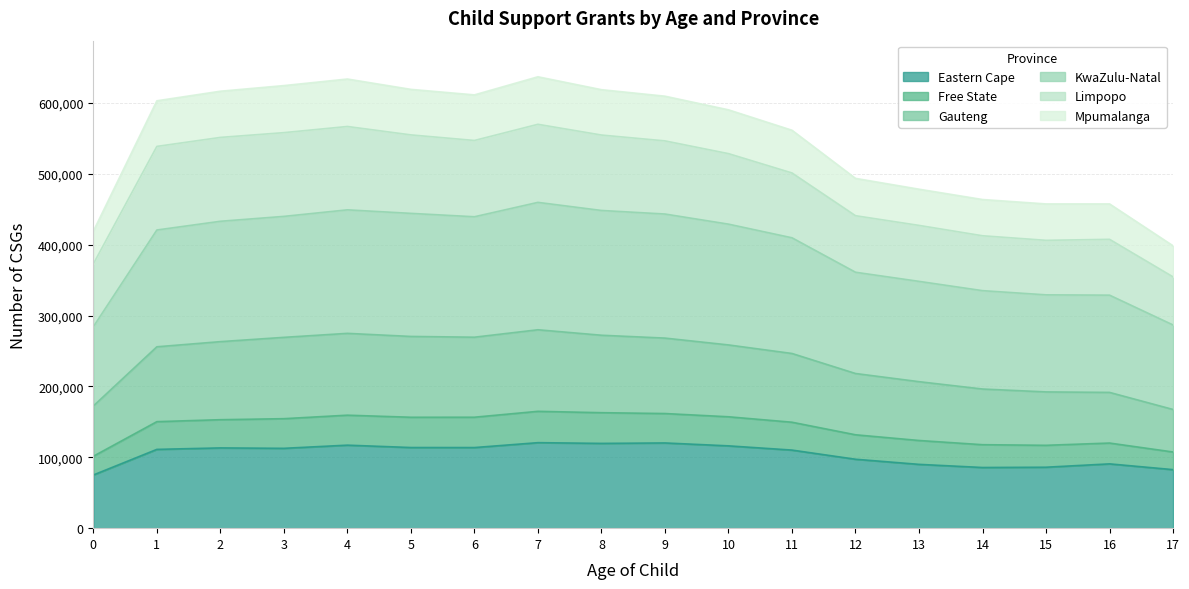

At which category is the sum across all series the highest?

7